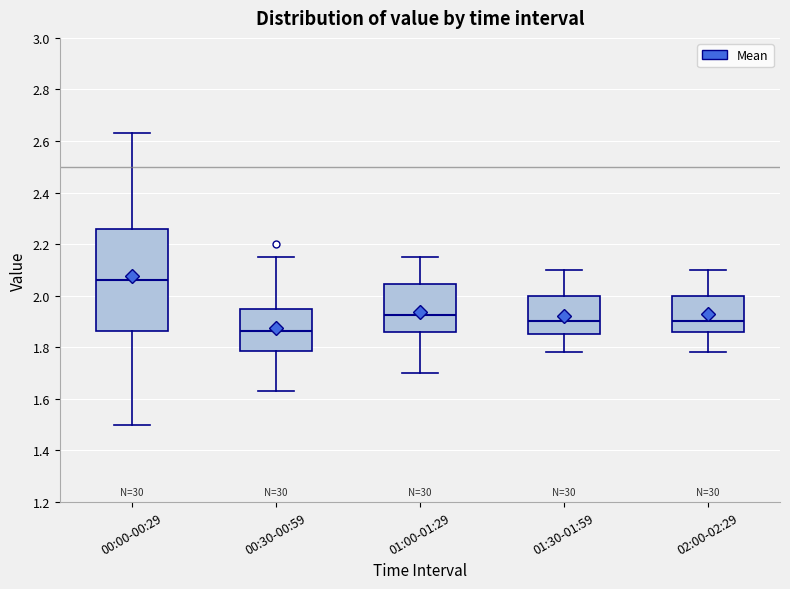

Reading left to right, read every box against the y-axis: the position of its median line, the range the box covers, and the ends of its whiskers. The values are not printed on the chart, so give them approximately, as read against the axis.

00:00-00:29: median 2.06, box 1.86 to 2.26, whiskers 1.50 to 2.64
00:30-00:59: median 1.86, box 1.78 to 1.96, whiskers 1.64 to 2.16
01:00-01:29: median 1.92, box 1.86 to 2.04, whiskers 1.70 to 2.16
01:30-01:59: median 1.90, box 1.86 to 2.00, whiskers 1.78 to 2.10
02:00-02:29: median 1.90, box 1.86 to 2.00, whiskers 1.78 to 2.10